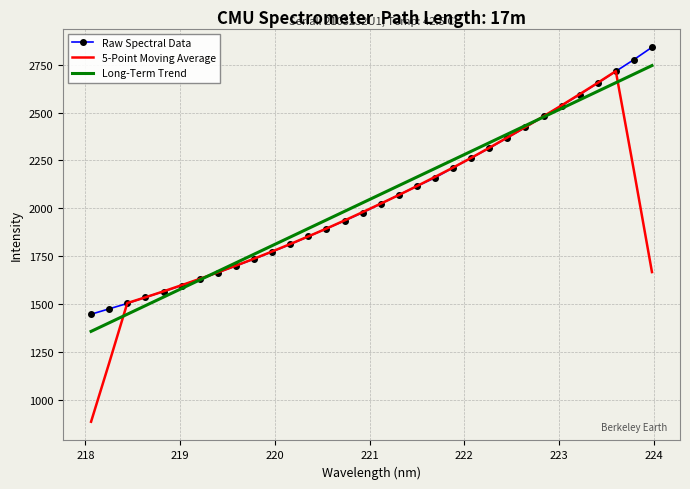

Which series has the largest range (max minus min)?

5-Point Moving Average